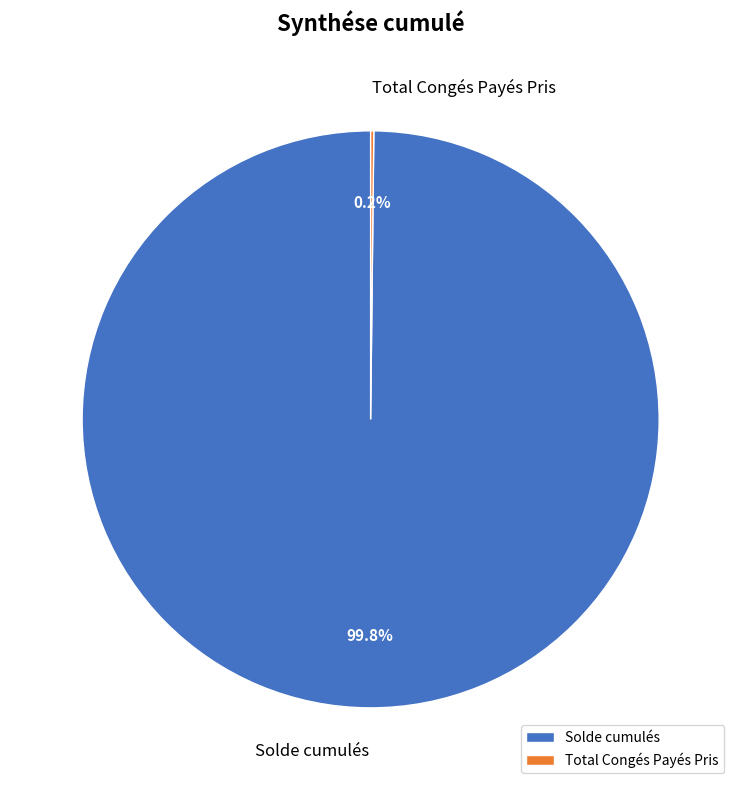

How much of the chart is everything except Solde cumulés?

0.2%